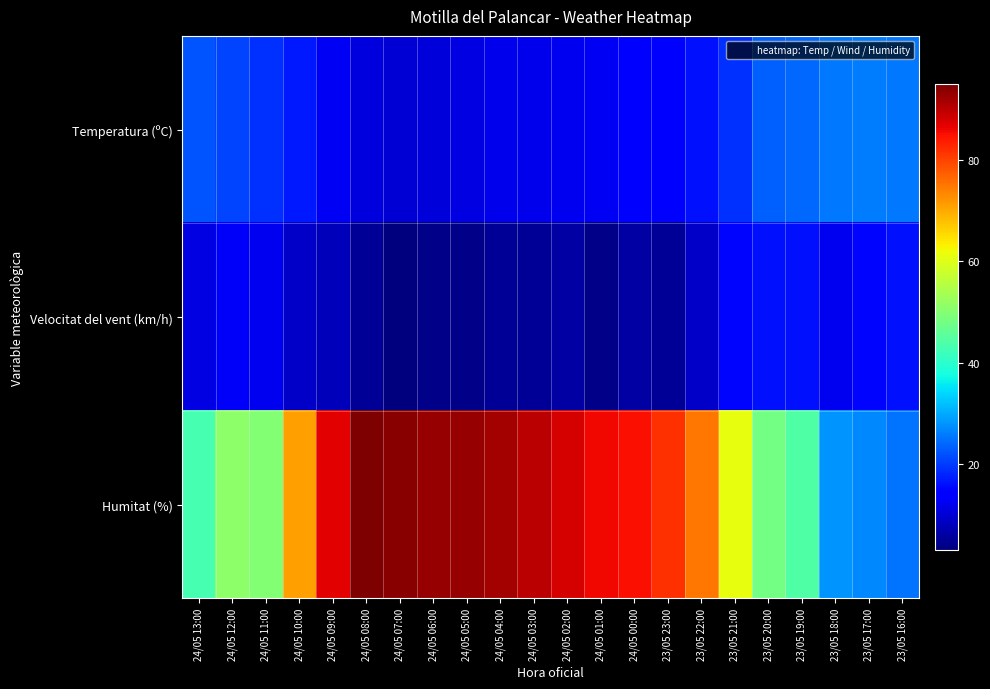

Which series has the largest total across all categories?

Humitat (%)